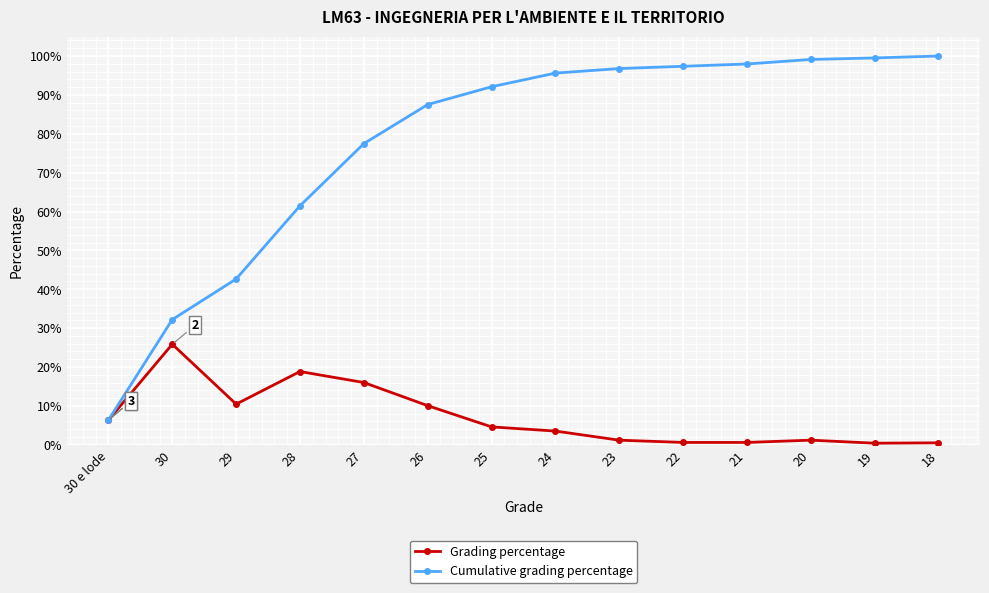

What is the label of the 11th point from the left?

21